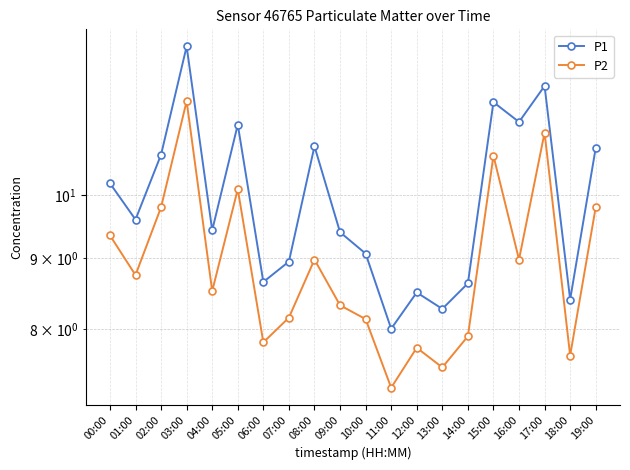

How many values in the P2 series are below 8?

6